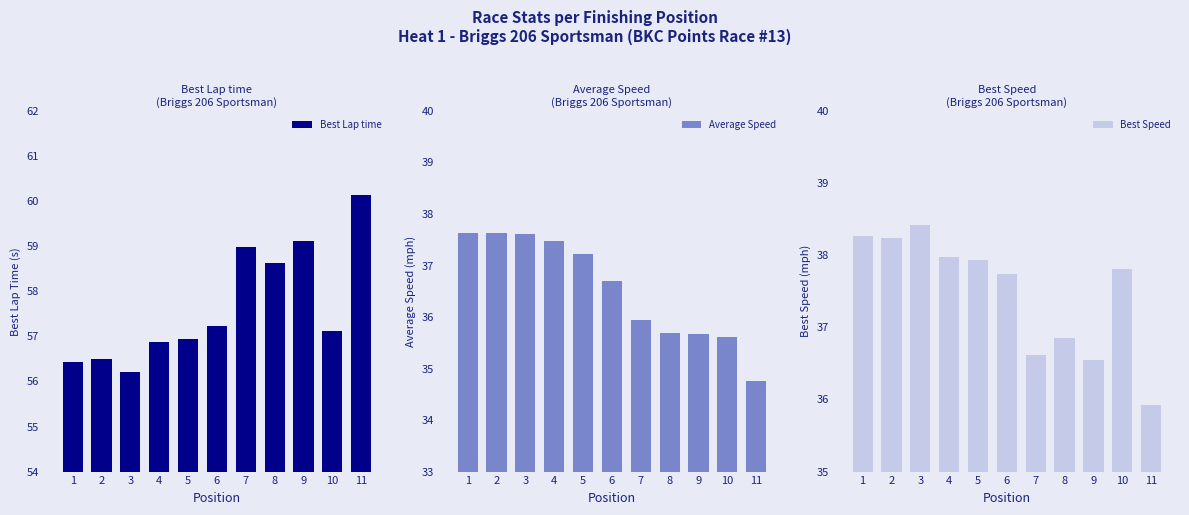

Which has a higher value, 5 or 1?

5